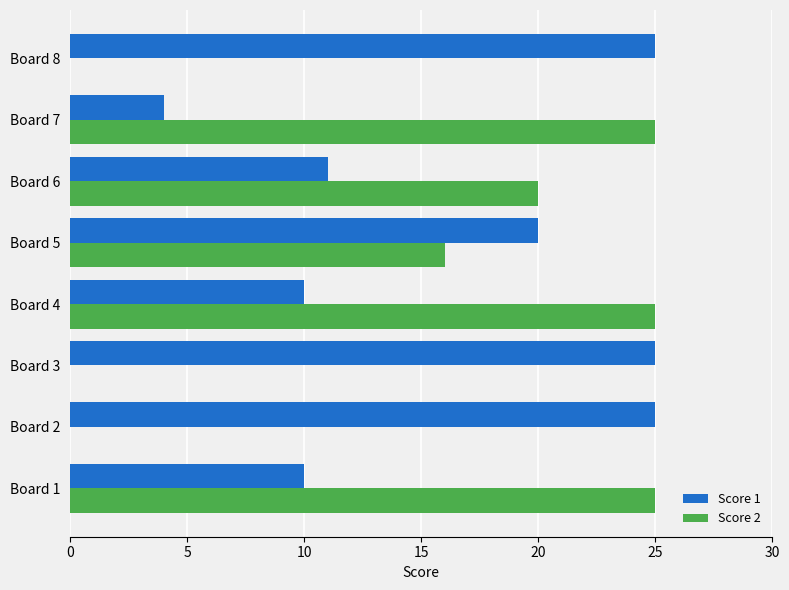

At which category is the sum across all series the highest?

Board 5